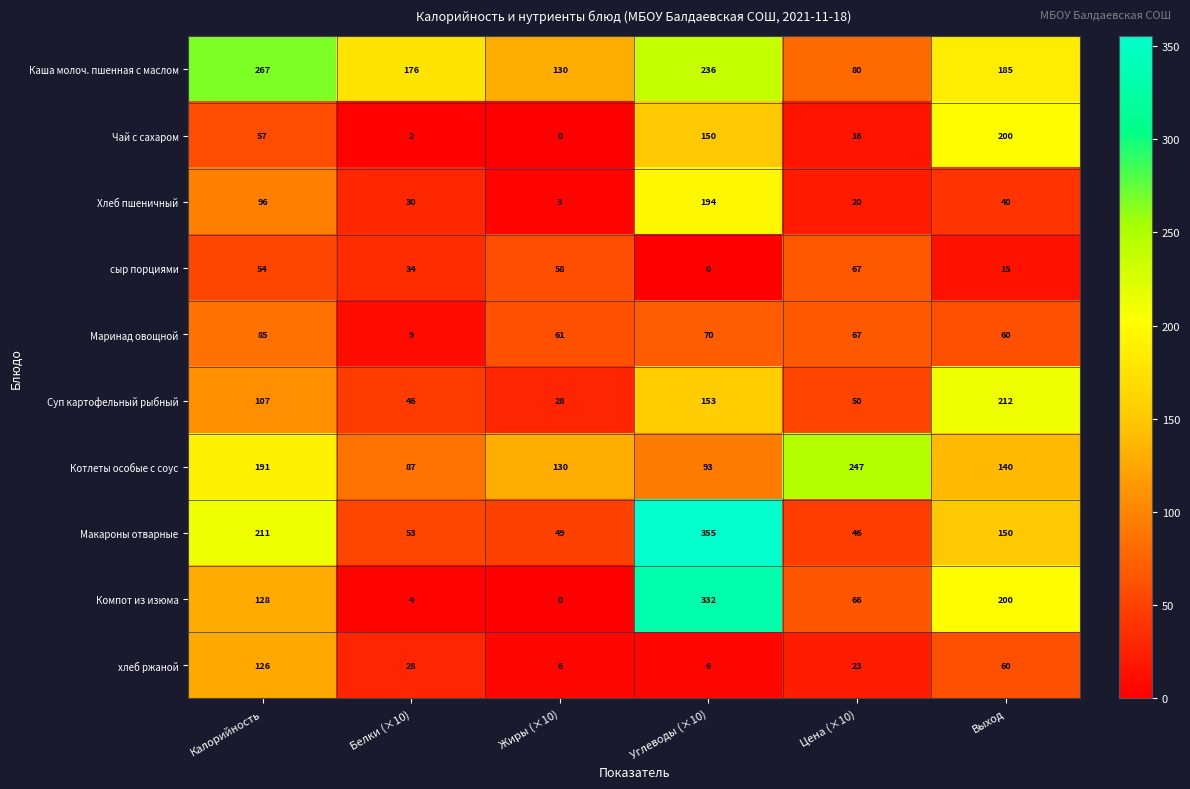

Where is Суп картофельный рыбный nearest to the value 120?

Калорийность